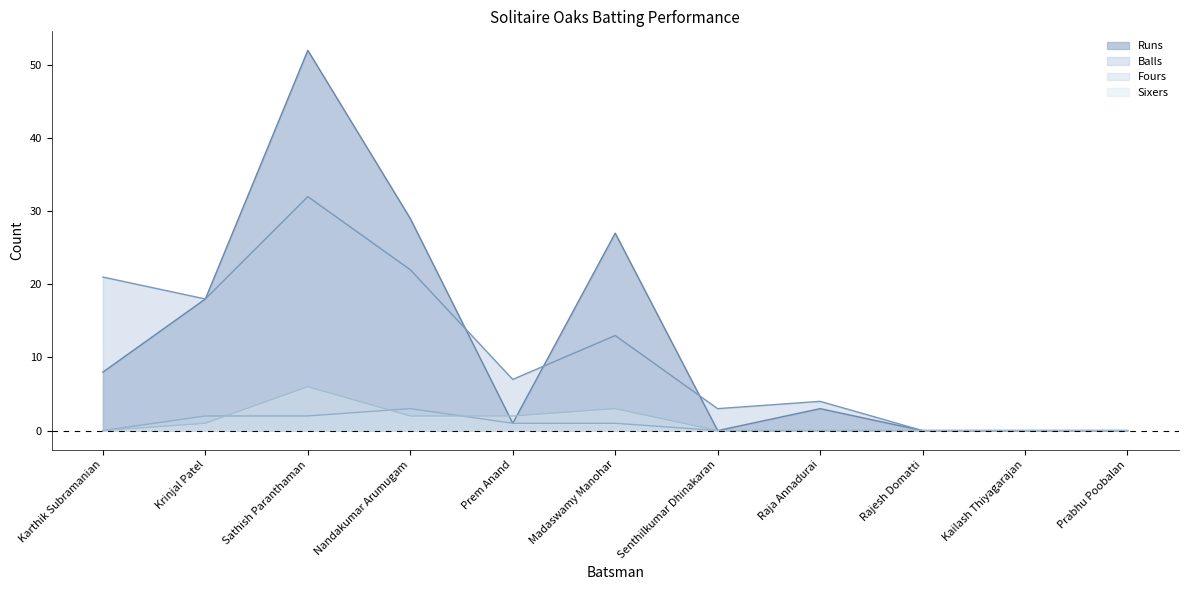

Is the value of Balls at Sathish Paranthaman greater than the value of Fours at Rajesh Domatti?

Yes